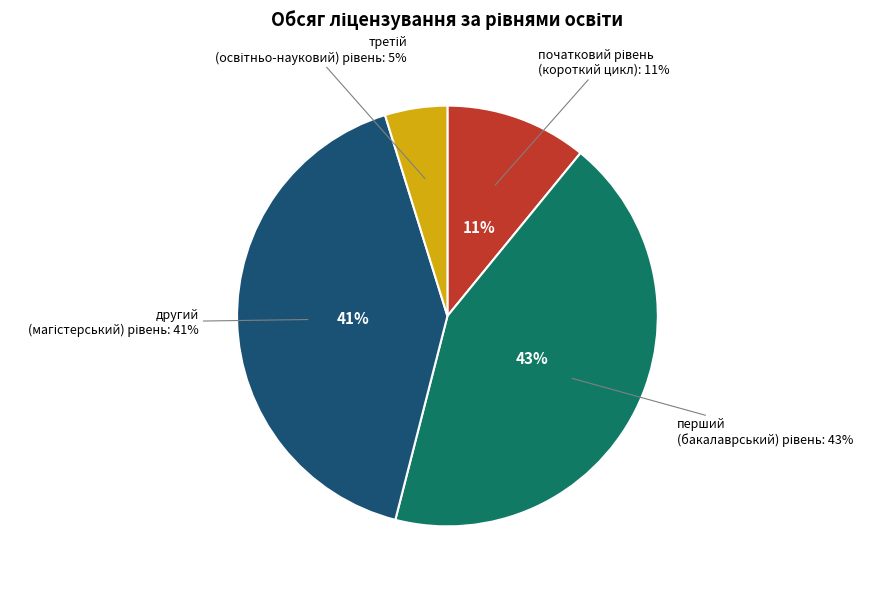

The початковий рівень
(короткий цикл) slice represents 24% of the pie. True or false?

False